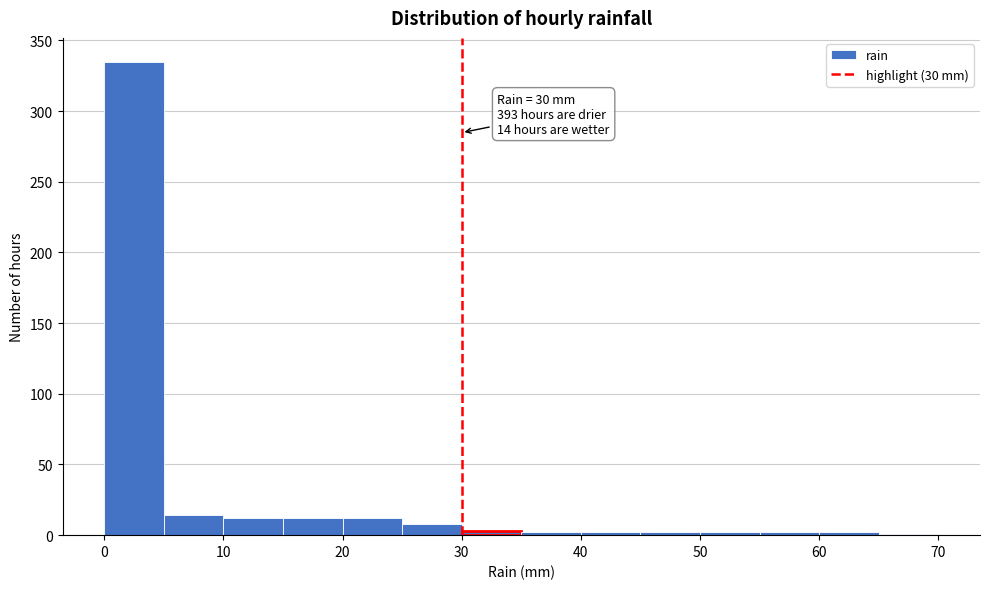

Which range on the x-axis has the tallest bar?

0 to 5